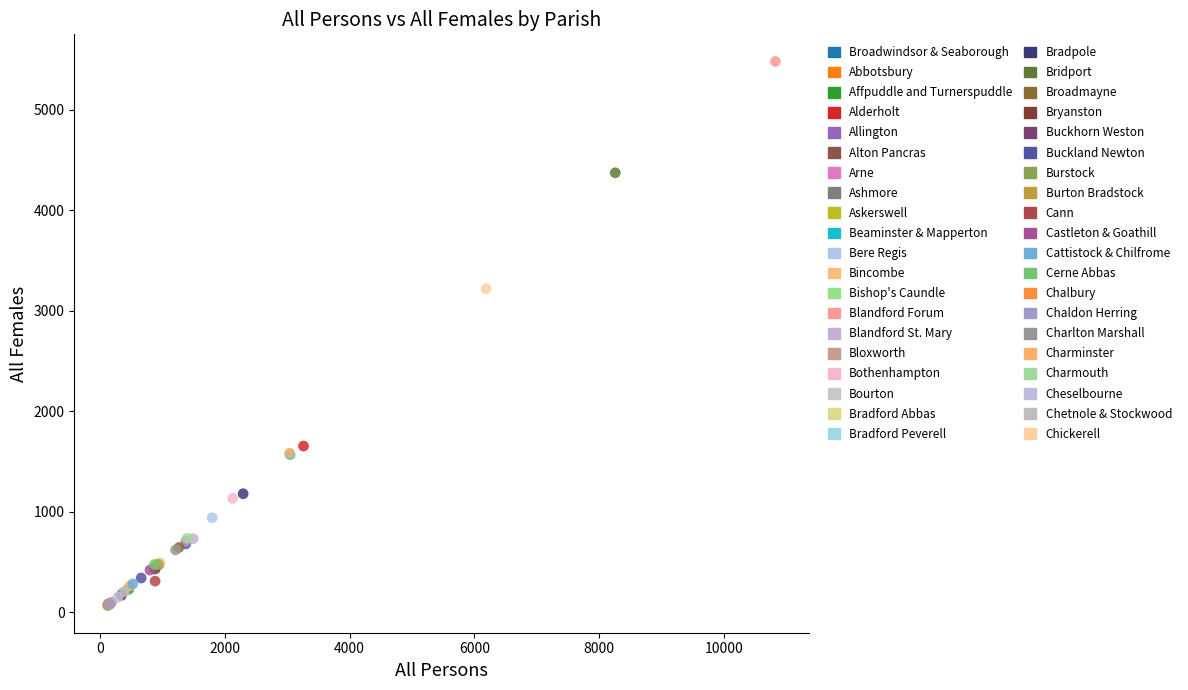

What are all the series names shown in the legend?

Broadwindsor & Seaborough, Abbotsbury, Affpuddle and Turnerspuddle, Alderholt, Allington, Alton Pancras, Arne, Ashmore, Askerswell, Beaminster & Mapperton, Bere Regis, Bincombe, Bishop's Caundle, Blandford Forum, Blandford St. Mary, Bloxworth, Bothenhampton, Bourton, Bradford Abbas, Bradford Peverell, Bradpole, Bridport, Broadmayne, Bryanston, Buckhorn Weston, Buckland Newton, Burstock, Burton Bradstock, Cann, Castleton & Goathill, Cattistock & Chilfrome, Cerne Abbas, Chalbury, Chaldon Herring, Charlton Marshall, Charminster, Charmouth, Cheselbourne, Chetnole & Stockwood, Chickerell